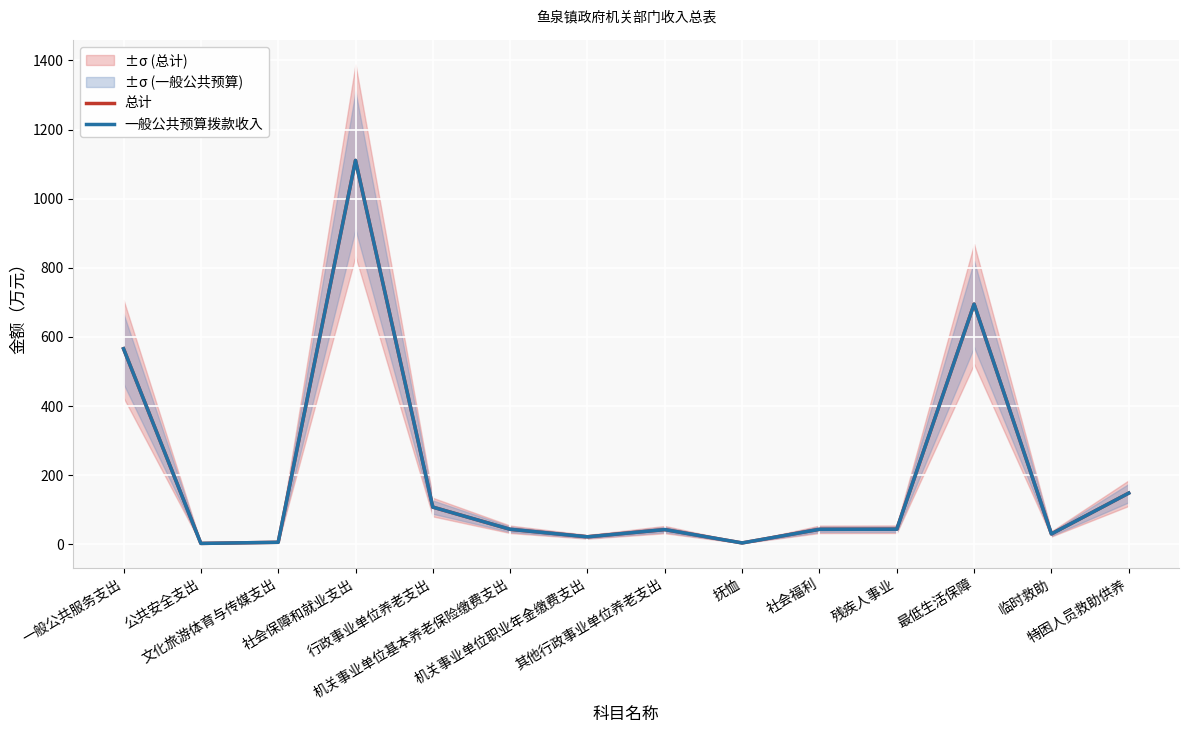

At 抚恤, list the series in order from largest to smallest.

总计, 一般公共预算拨款收入